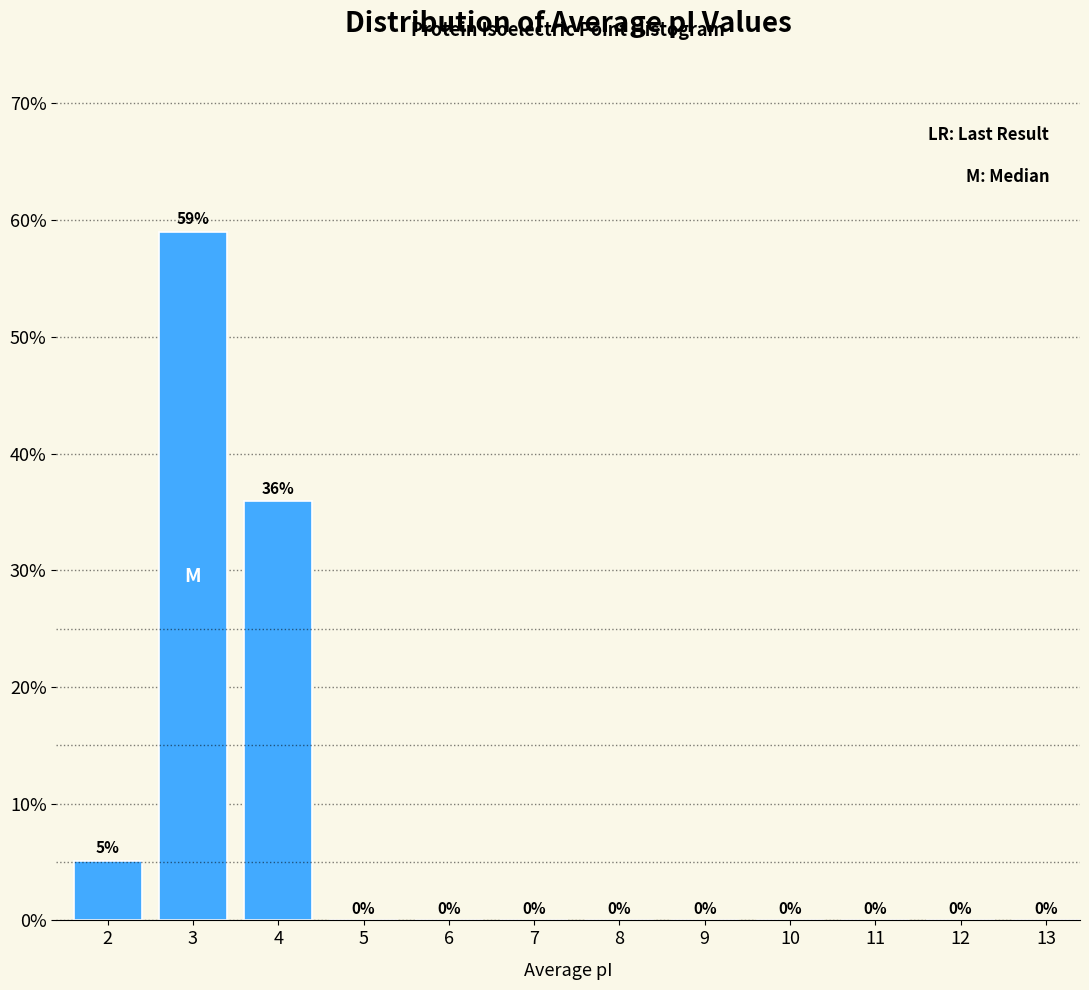

At which category does the chart reach its peak across all series?

3